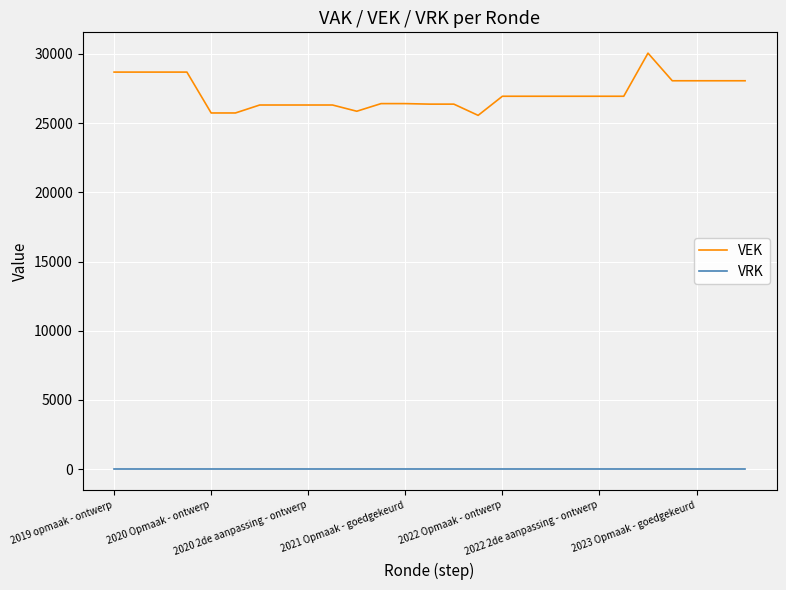

True or false: VEK and VRK cross at least once.

False